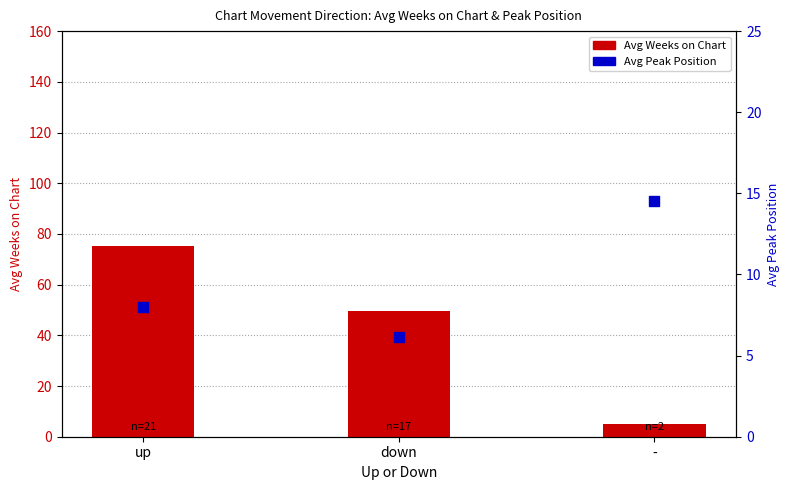

Which series contains the lowest Y value?

Avg Weeks on Chart